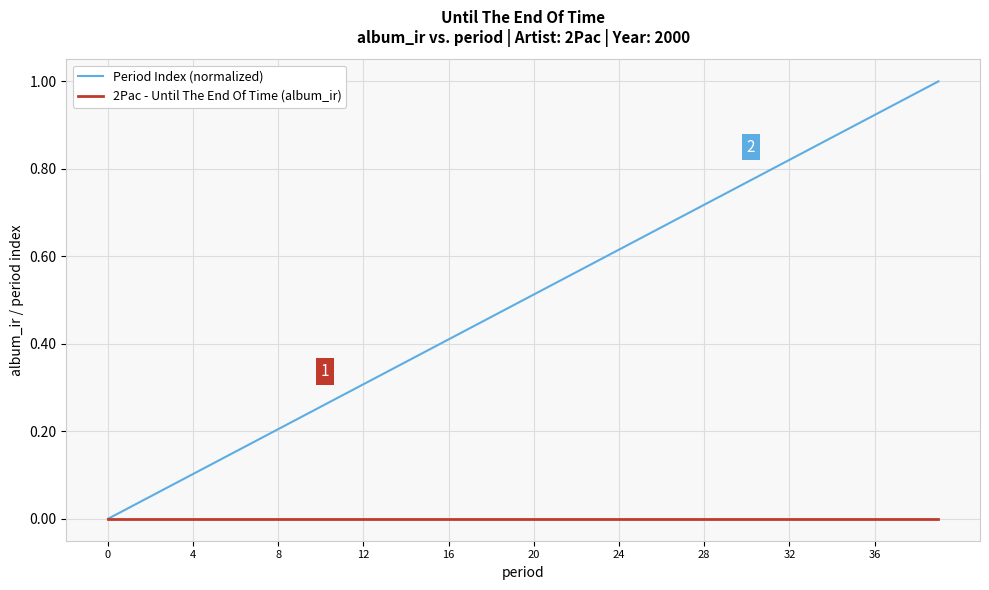

List the series in order of their overall mean, highest first.

Period Index (normalized), 2Pac - Until The End Of Time (album_ir)